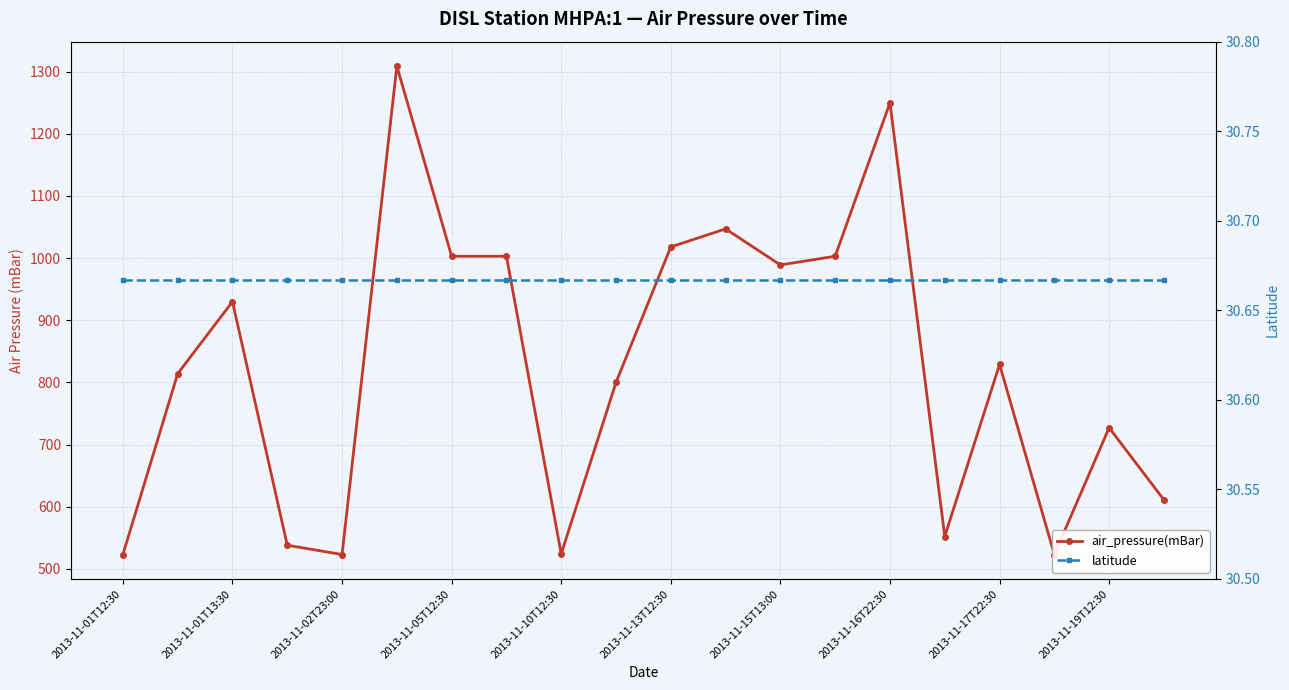

In air_pressure(mBar), how many points are higher than both neighbors (excluding endpoints)?

6